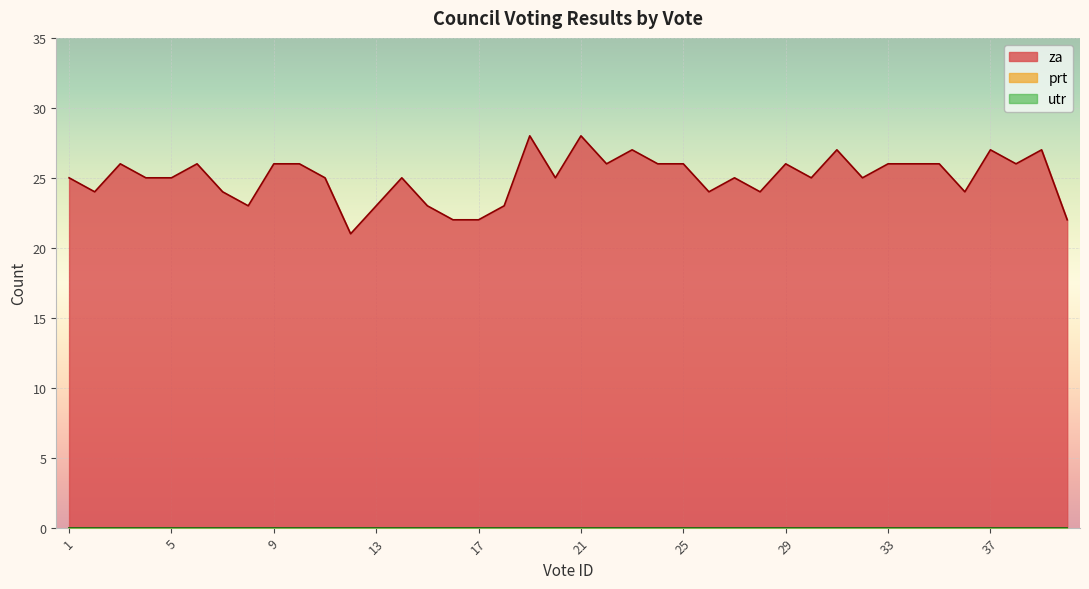

Does the chart display data point markers on the line(s)?

No